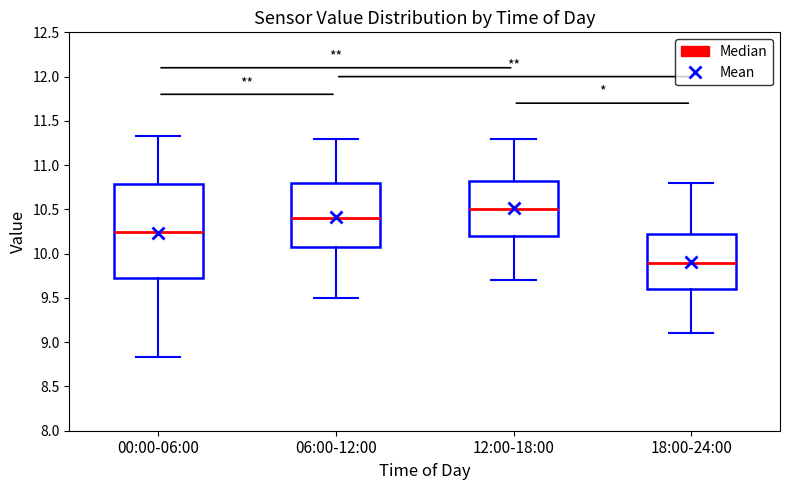

Reading left to right, read every box against the y-axis: the position of its median line, the range the box covers, and the ends of its whiskers. The values are not printed on the chart, so give them approximately, as read against the axis.

00:00-06:00: median 10.25, box 9.75 to 10.80, whiskers 8.85 to 11.35
06:00-12:00: median 10.40, box 10.10 to 10.80, whiskers 9.50 to 11.30
12:00-18:00: median 10.50, box 10.20 to 10.85, whiskers 9.70 to 11.30
18:00-24:00: median 9.90, box 9.60 to 10.25, whiskers 9.10 to 10.80